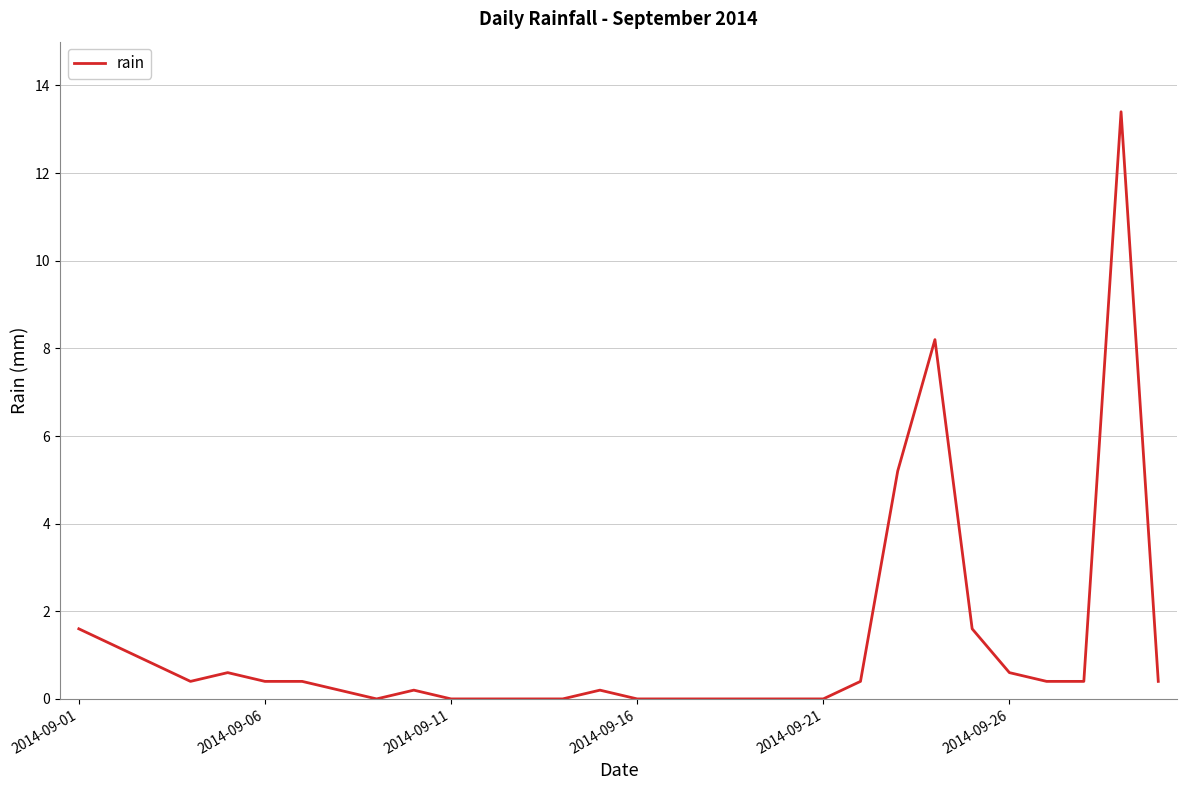

How many lines are shown in the chart?

1